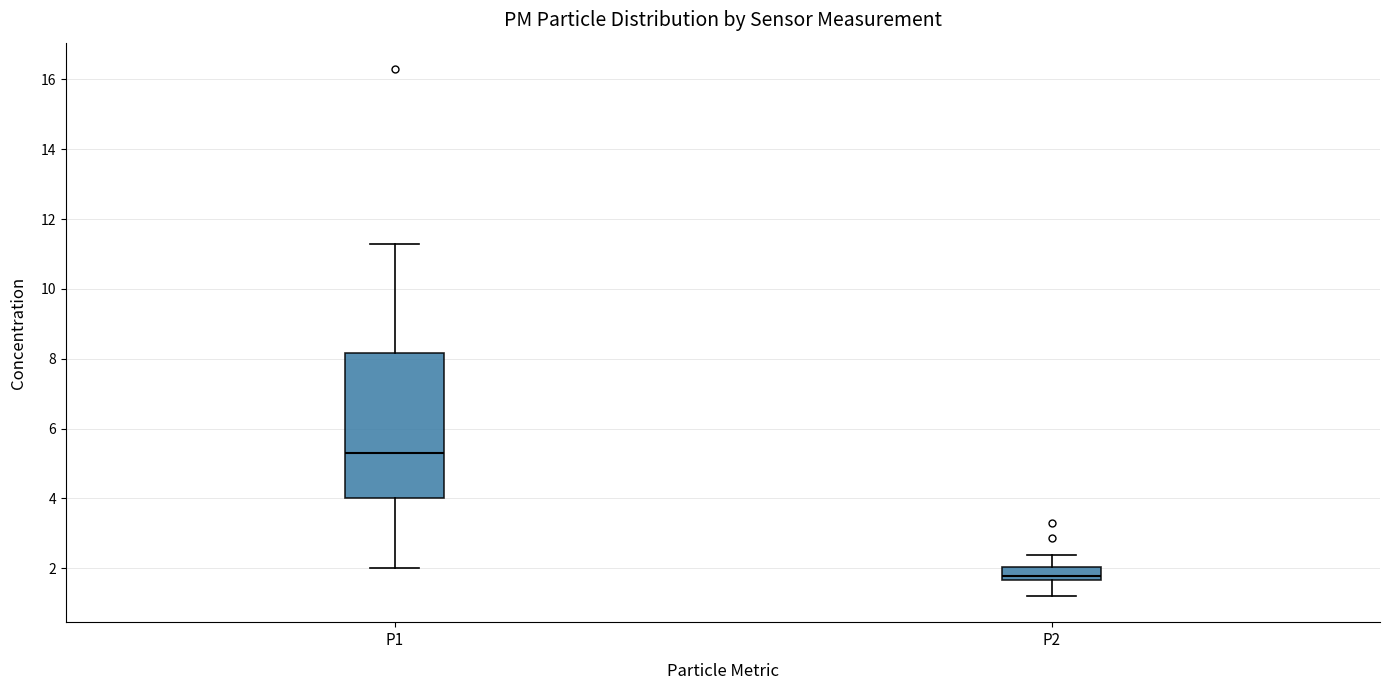

Reading left to right, read every box against the y-axis: the position of its median line, the range the box covers, and the ends of its whiskers. The values are not printed on the chart, so give them approximately, as read against the axis.

P1: median 5.4, box 4.0 to 8.2, whiskers 2.0 to 11.4
P2: median 1.8, box 1.6 to 2.0, whiskers 1.2 to 2.4